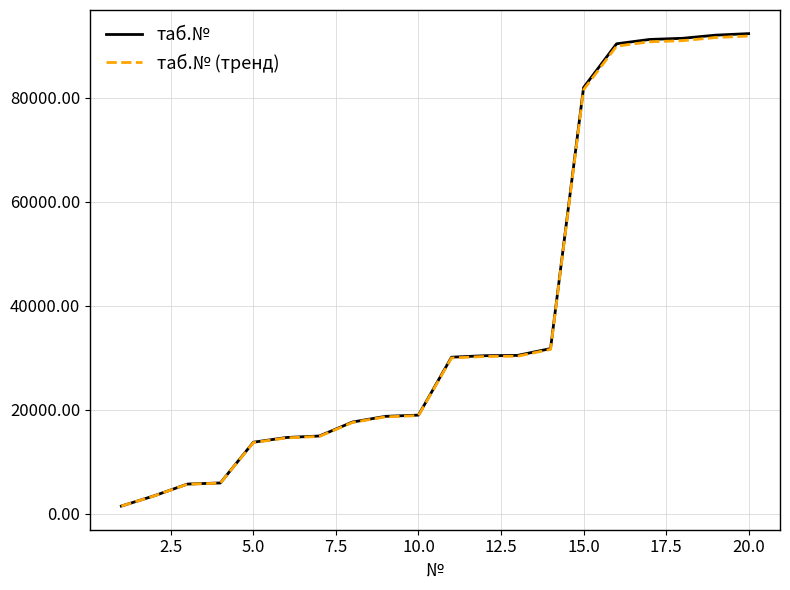

How many values in the таб.№ (тренд) series are below 29934?

10